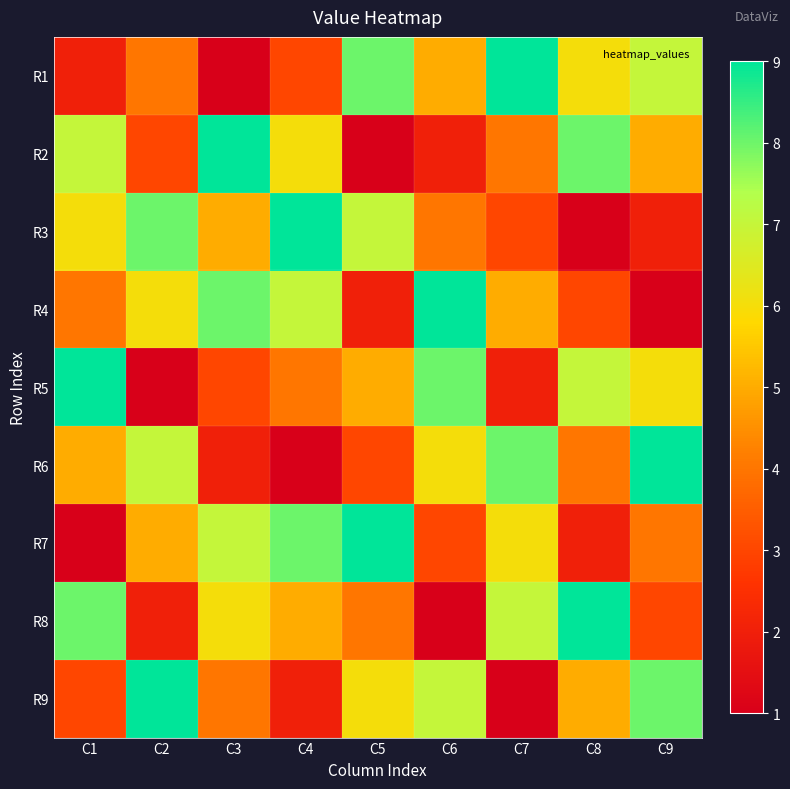

Reading left to right, transcribe all the data shown in this chart.

R1: C1=2	C2=4	C3=1	C4=3	C5=8	C6=5	C7=9	C8=6	C9=7
R2: C1=7	C2=3	C3=9	C4=6	C5=1	C6=2	C7=4	C8=8	C9=5
R3: C1=6	C2=8	C3=5	C4=9	C5=7	C6=4	C7=3	C8=1	C9=2
R4: C1=4	C2=6	C3=8	C4=7	C5=2	C6=9	C7=5	C8=3	C9=1
R5: C1=9	C2=1	C3=3	C4=4	C5=5	C6=8	C7=2	C8=7	C9=6
R6: C1=5	C2=7	C3=2	C4=1	C5=3	C6=6	C7=8	C8=4	C9=9
R7: C1=1	C2=5	C3=7	C4=8	C5=9	C6=3	C7=6	C8=2	C9=4
R8: C1=8	C2=2	C3=6	C4=5	C5=4	C6=1	C7=7	C8=9	C9=3
R9: C1=3	C2=9	C3=4	C4=2	C5=6	C6=7	C7=1	C8=5	C9=8